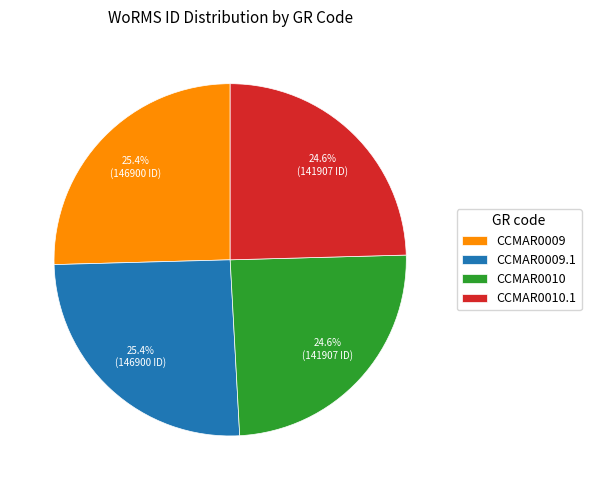

Does CCMAR0010 represent more than half of the total?

No